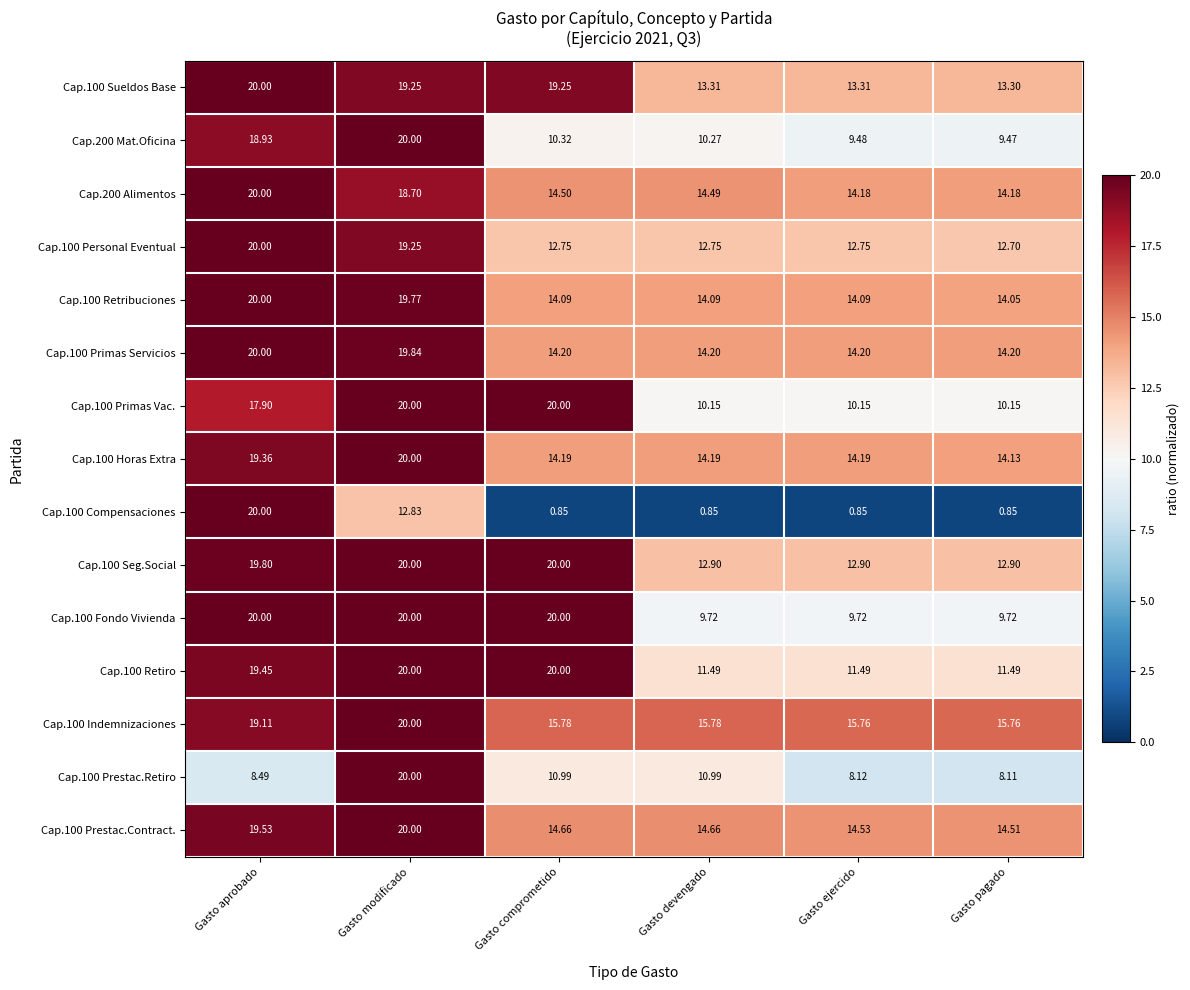

At which category is the sum across all series the highest?

Gasto modificado